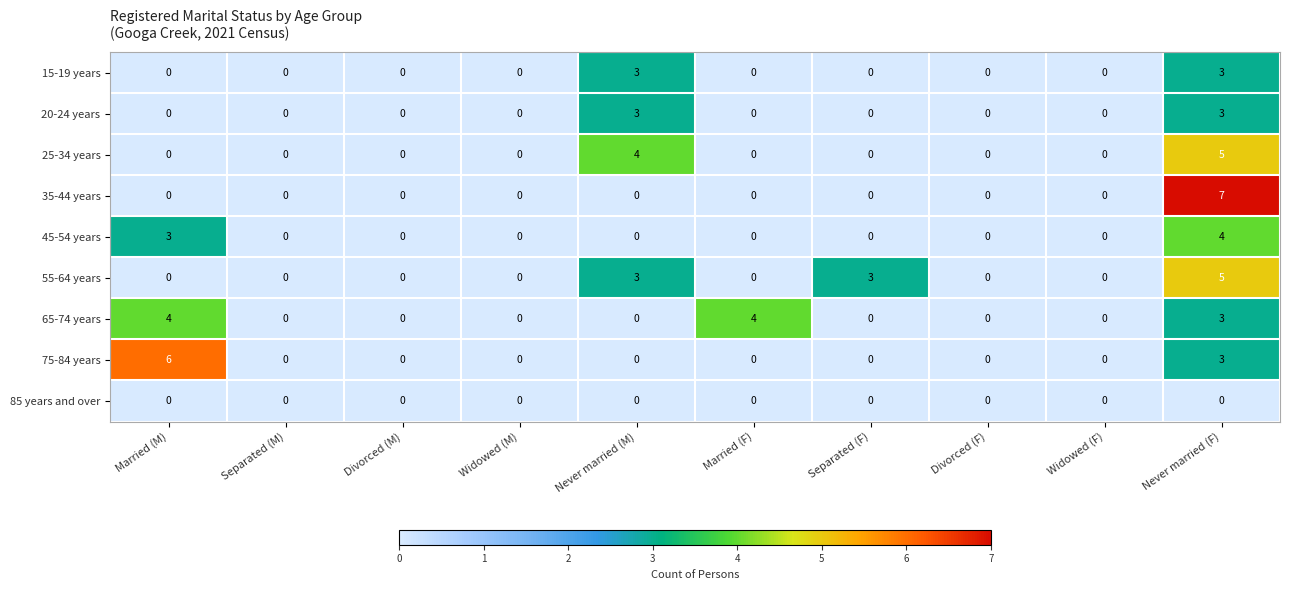

Which series has the widest spread of values?

35-44 years